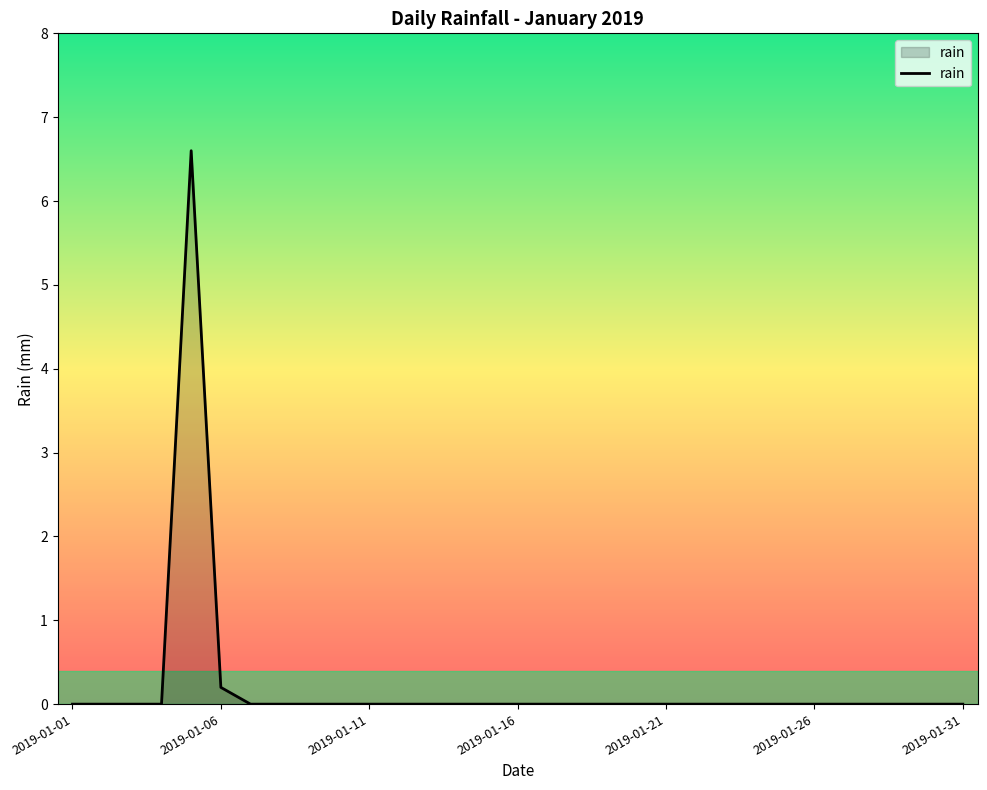

What is the maximum value shown in the chart?

6.6